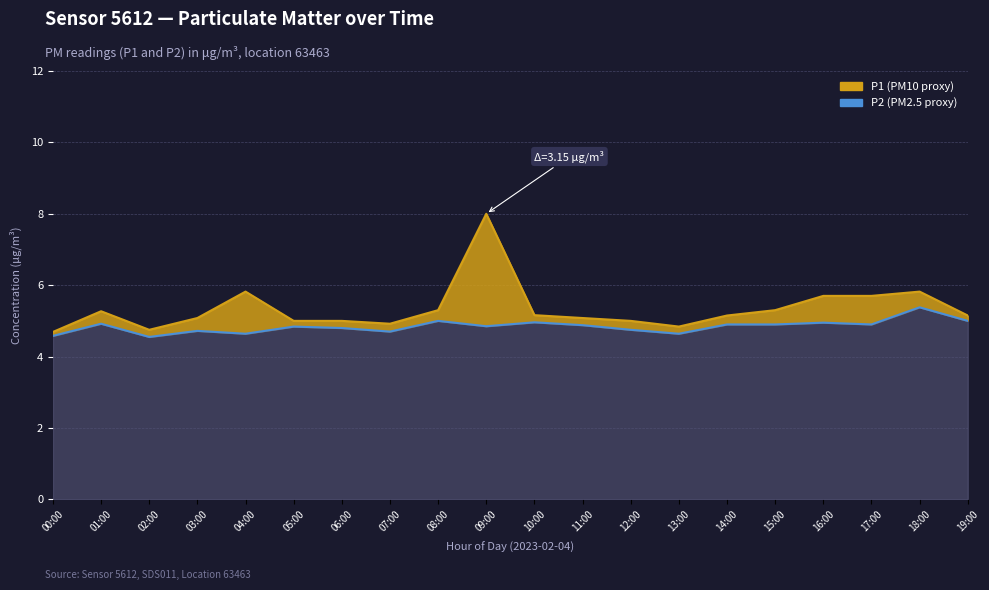

Where does the P1 (PM10) series first go above 5?

01:00